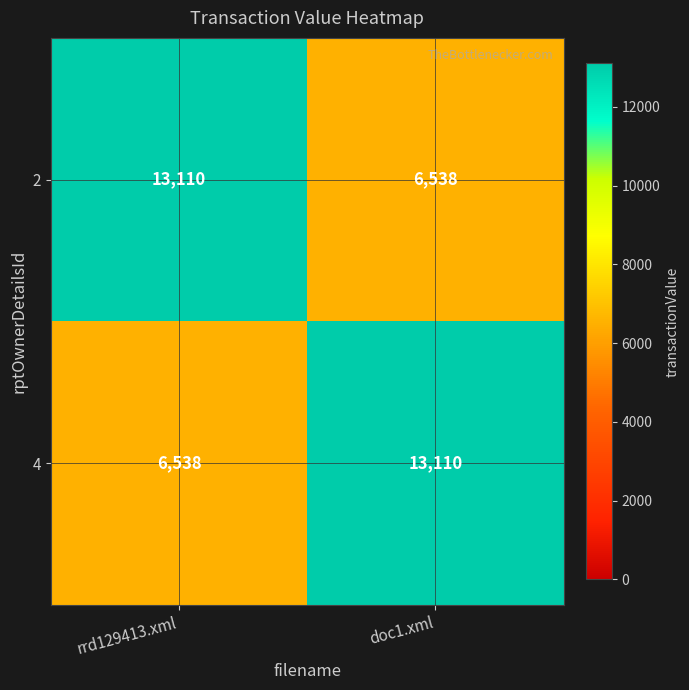

What is the spread (max minus min) of values at doc1.xml?

6572